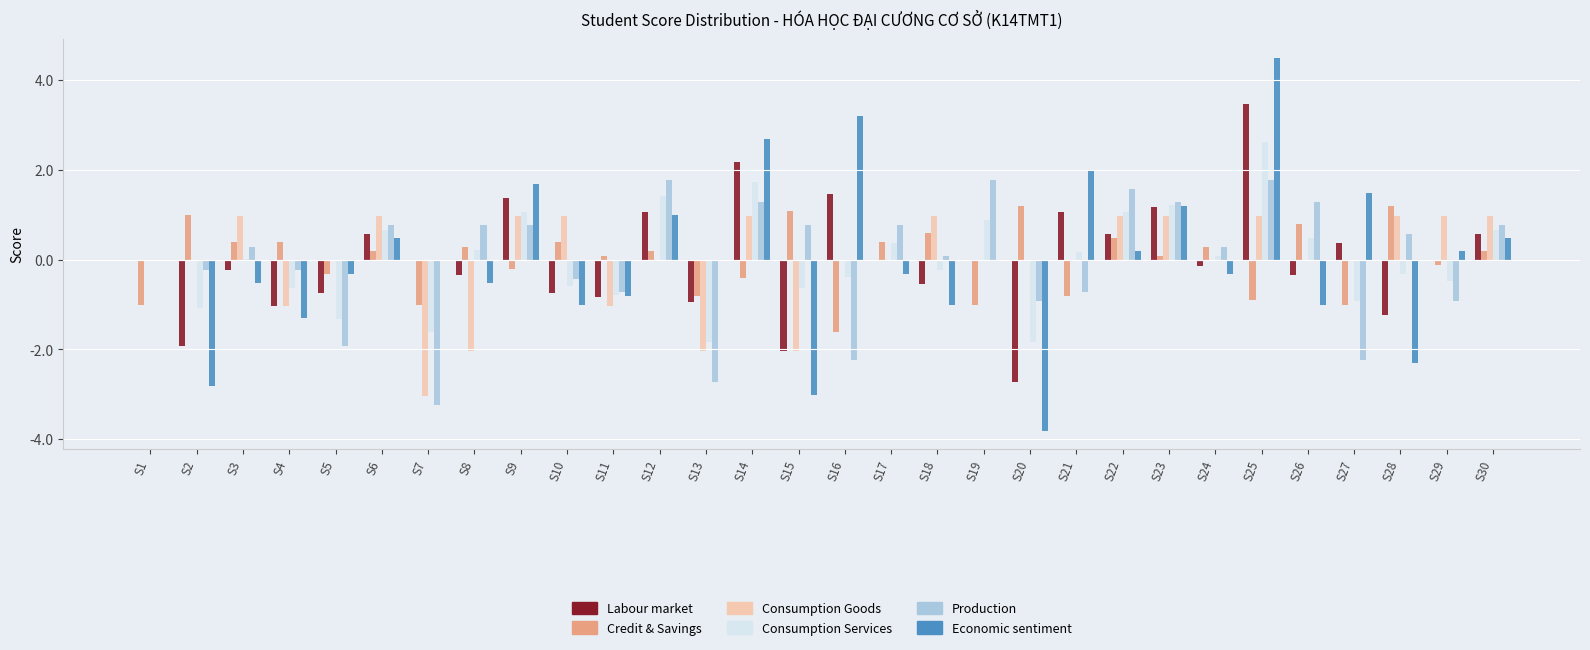

List the series in order of their peak value, lowest first.

Consumption Goods, Credit & Savings, Production, Consumption Services, Labour market, Economic sentiment